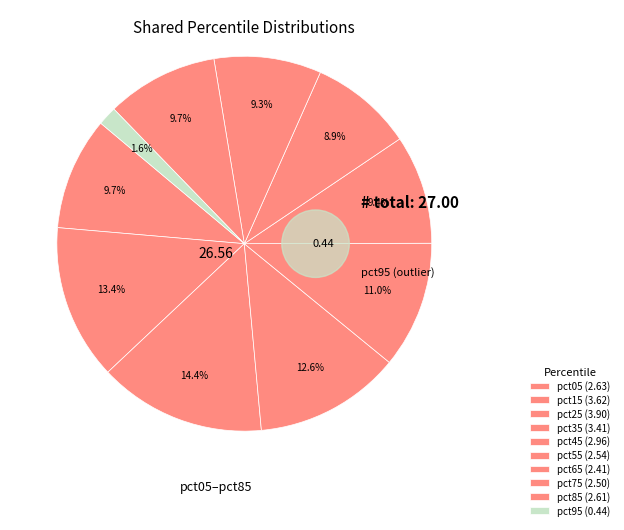

True or false: pct75 accounts for 15% of the total.

False